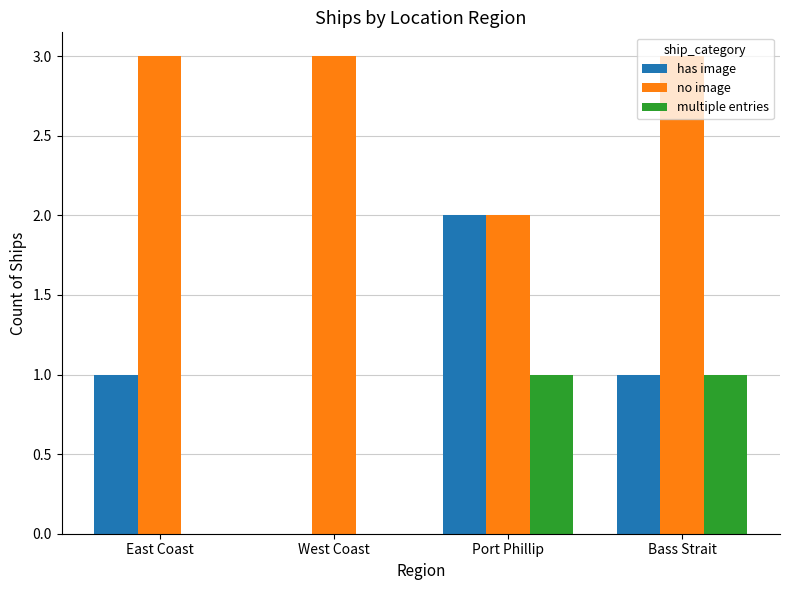

What is the greatest value displayed?

3